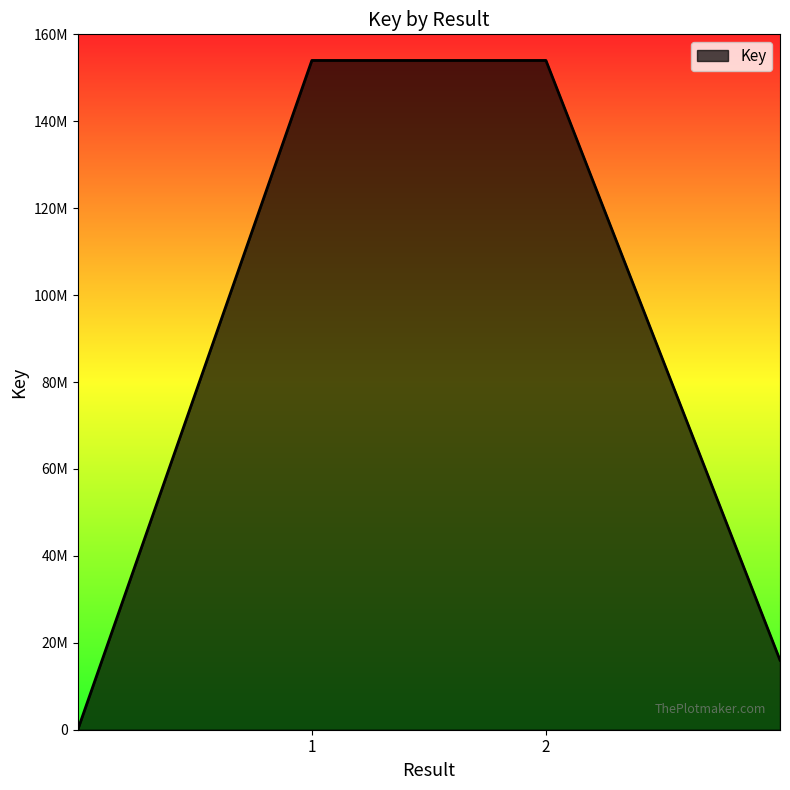

Does the chart display data point markers on the line(s)?

No